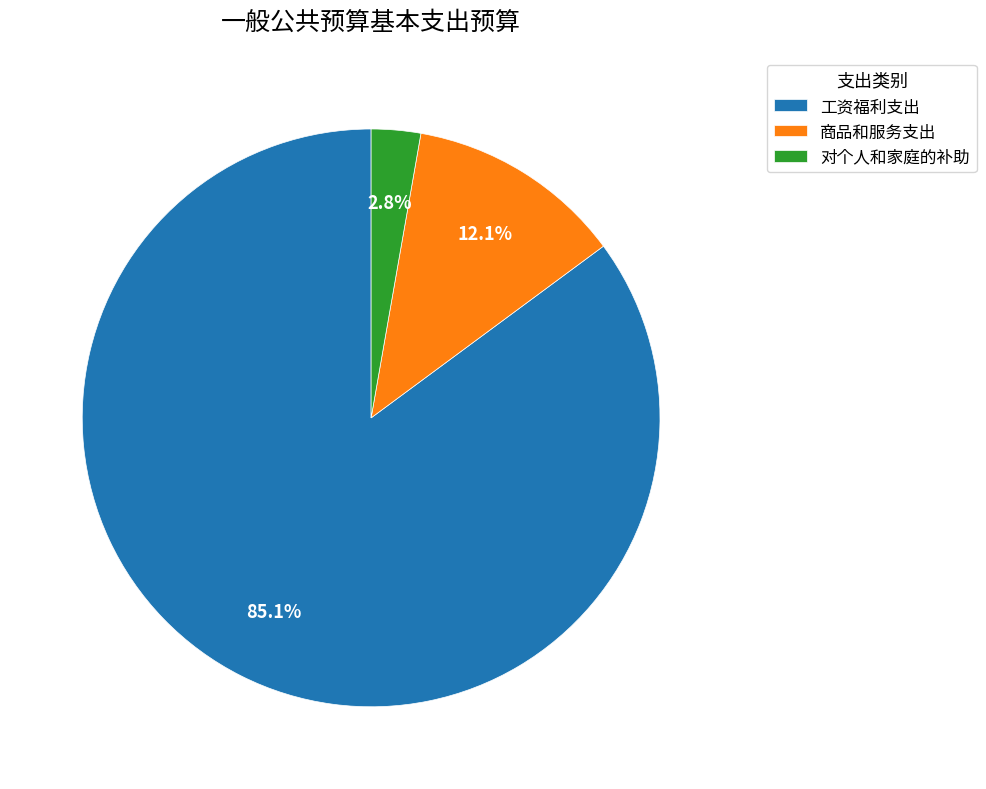

To the nearest percent, what portion does 对个人和家庭的补助 represent?

3%